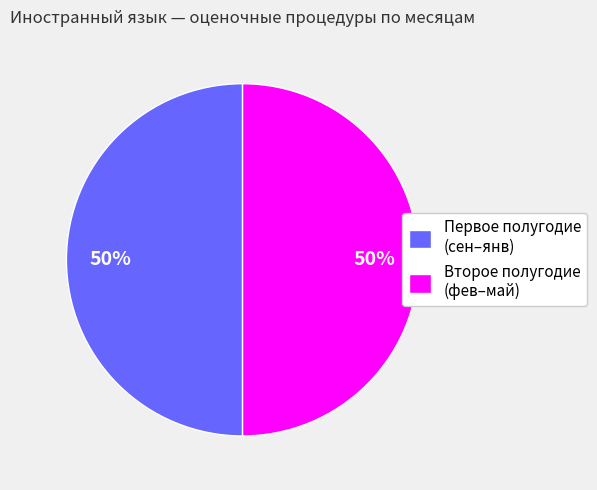

How many slices are in this pie chart?

2